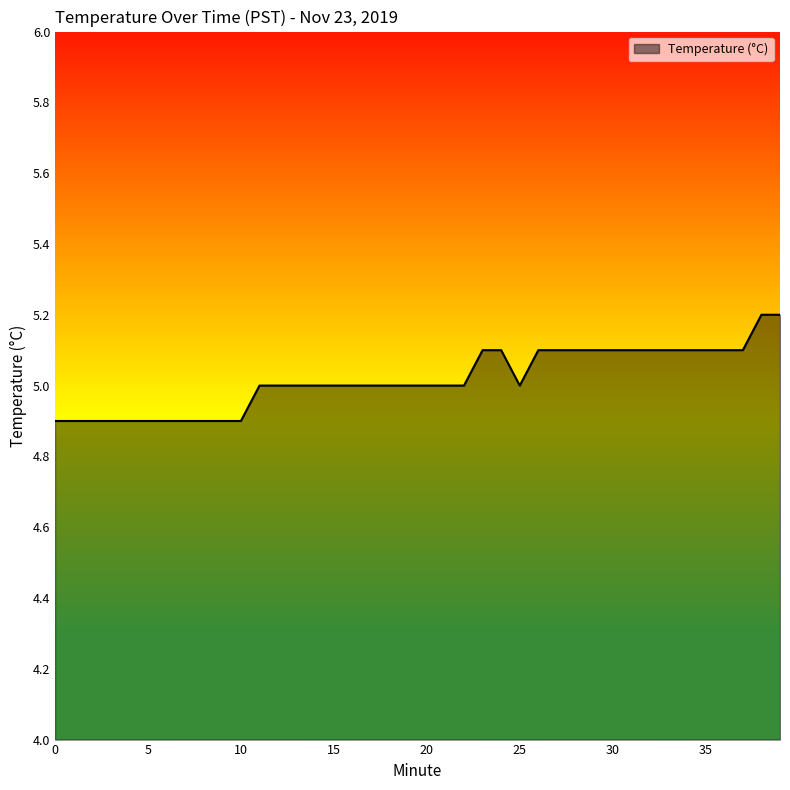

What is the difference between the maximum and minimum values?

0.3